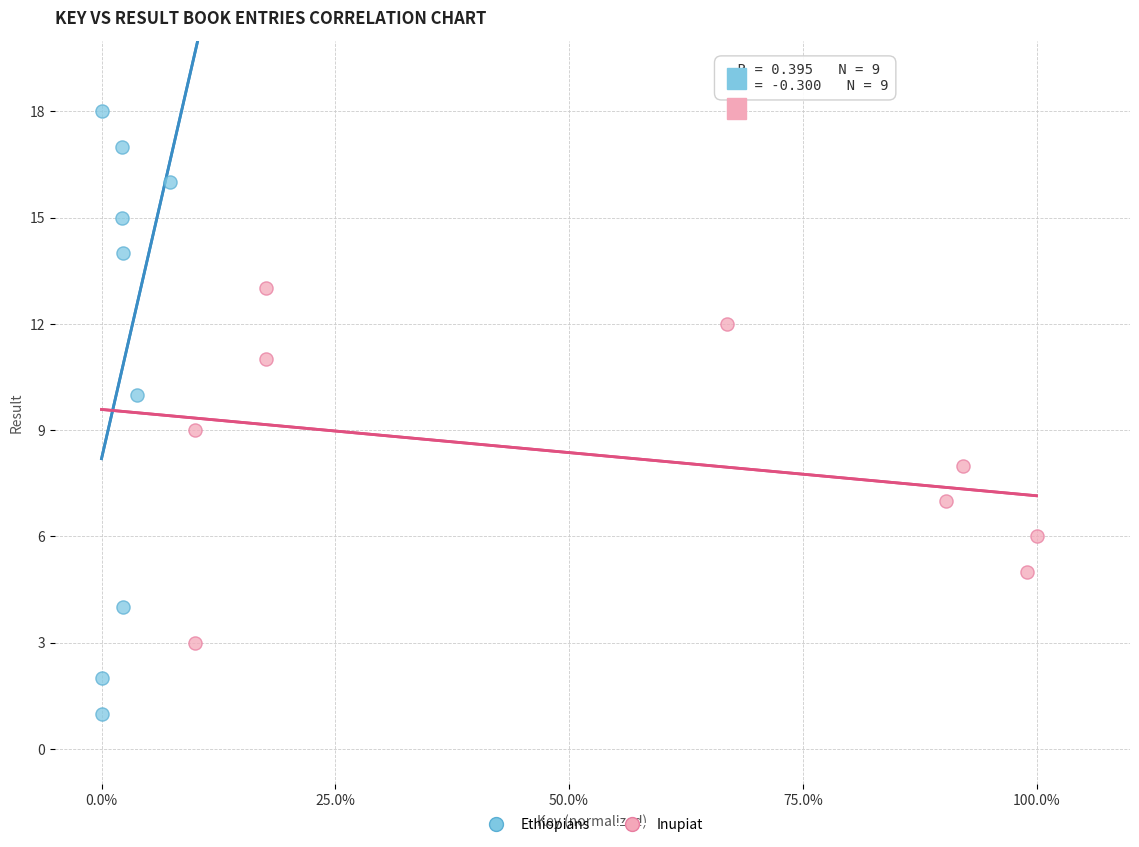

Which series reaches the minimum Y coordinate?

Ethiopians